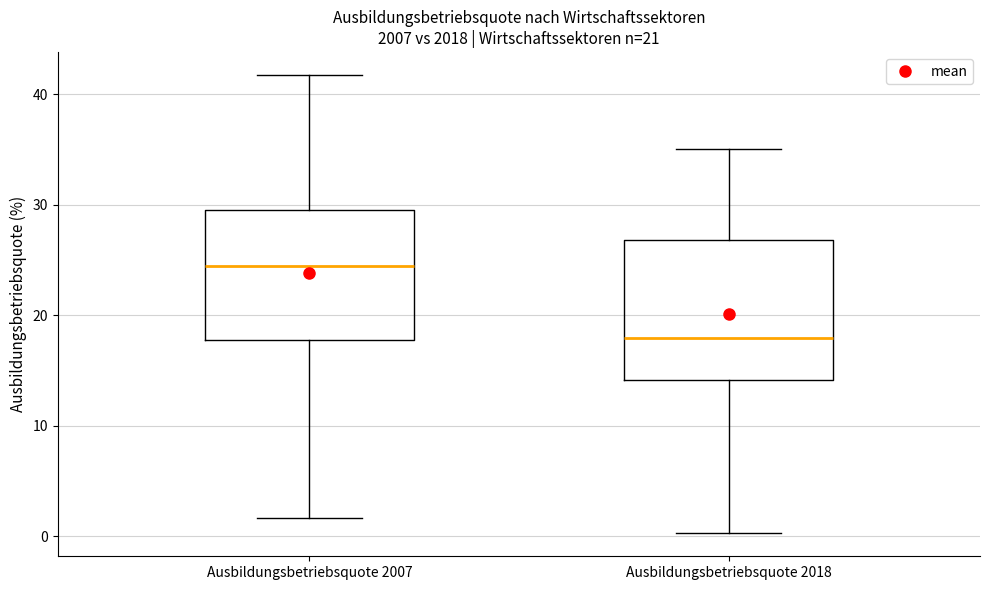

Reading left to right, transcribe this box plot: for each box, give where its median line is, the range the box spans, and where its two whiskers end, as read against the y-axis. The values are not printed on the chart, so give them approximately, as read against the axis.

Ausbildungsbetriebsquote 2007: median 24, box 18 to 30, whiskers 2 to 42
Ausbildungsbetriebsquote 2018: median 18, box 14 to 27, whiskers 0 to 35